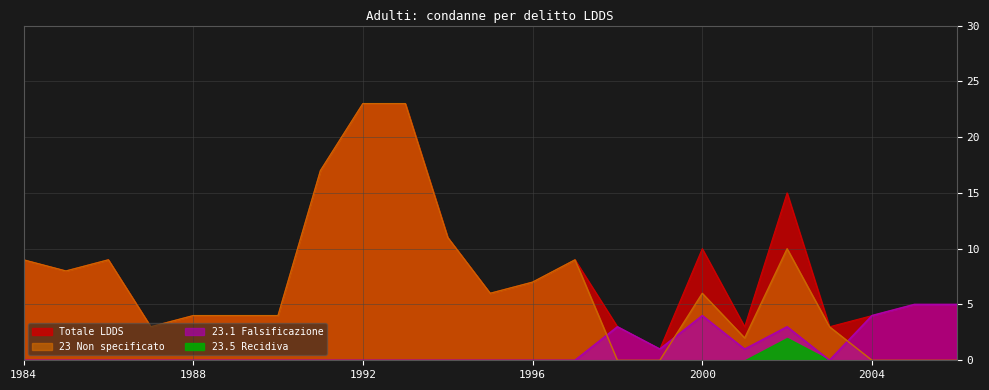

What is the average value of the 23 Non specificato series?

7